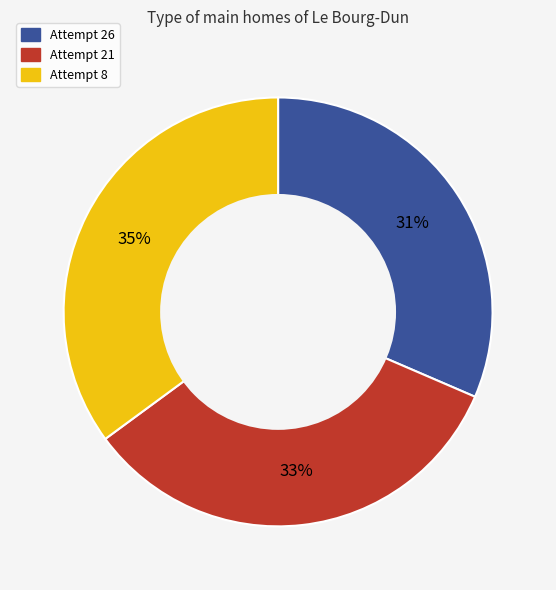

To the nearest percent, what percentage of the pie is Attempt 21?

33%